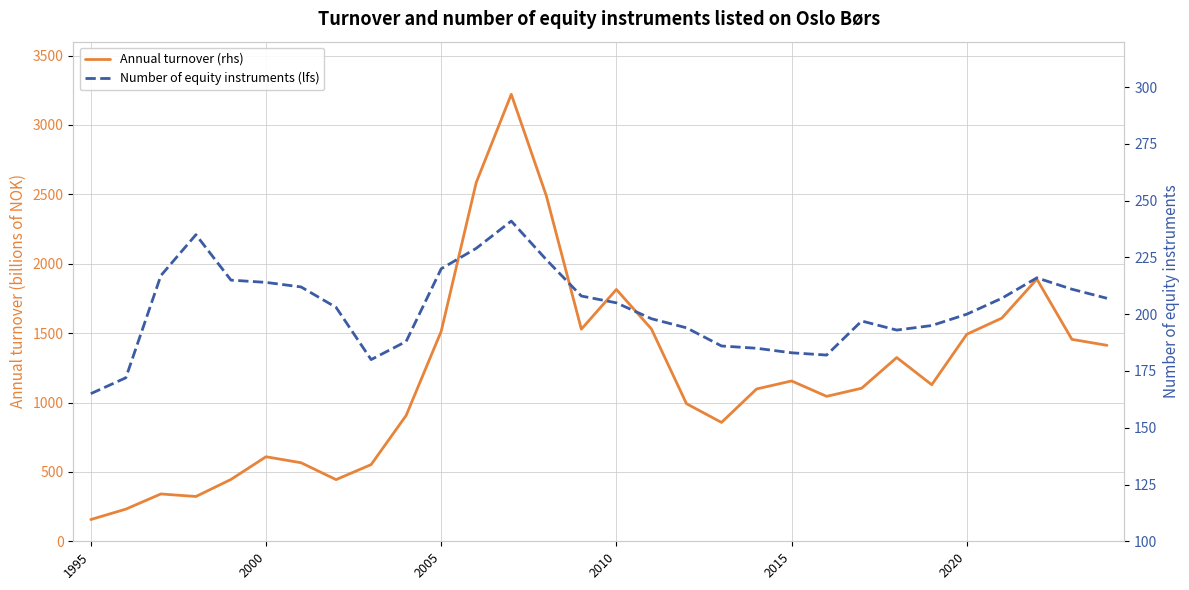

Rank the series by their average value, from lowest to highest.

Number of equity instruments (lfs), Annual turnover (rhs)